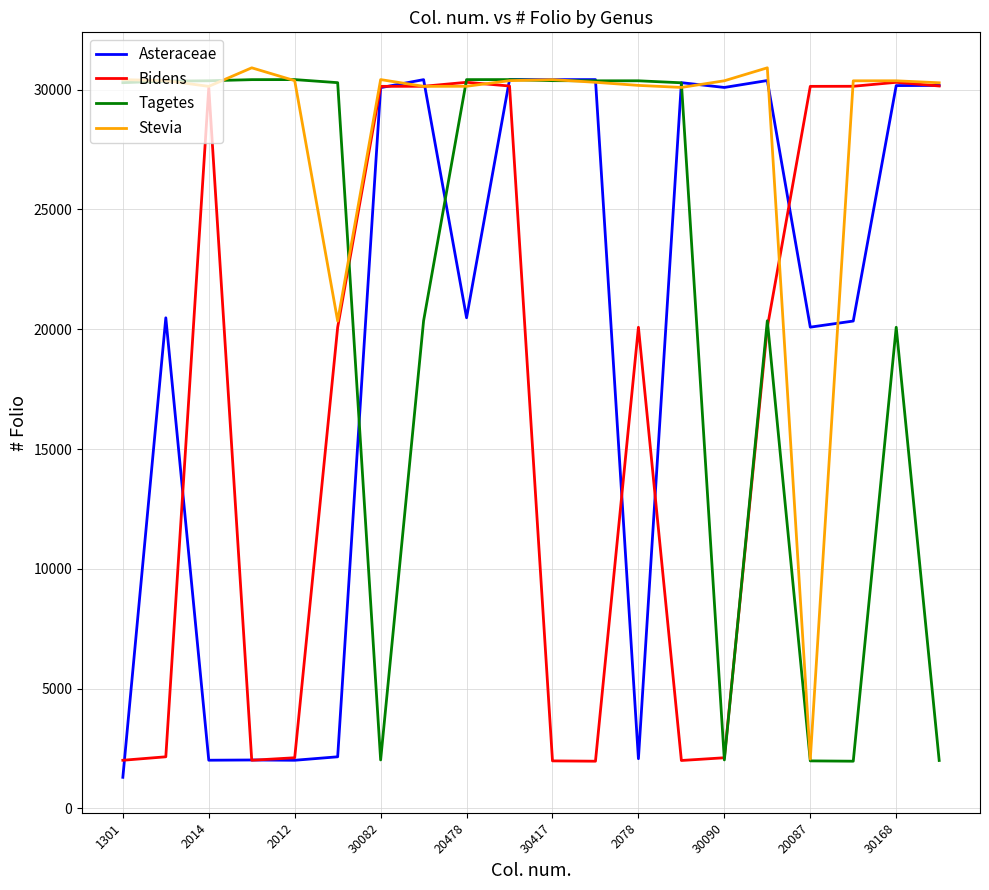

Does the chart display data point markers on the line(s)?

No